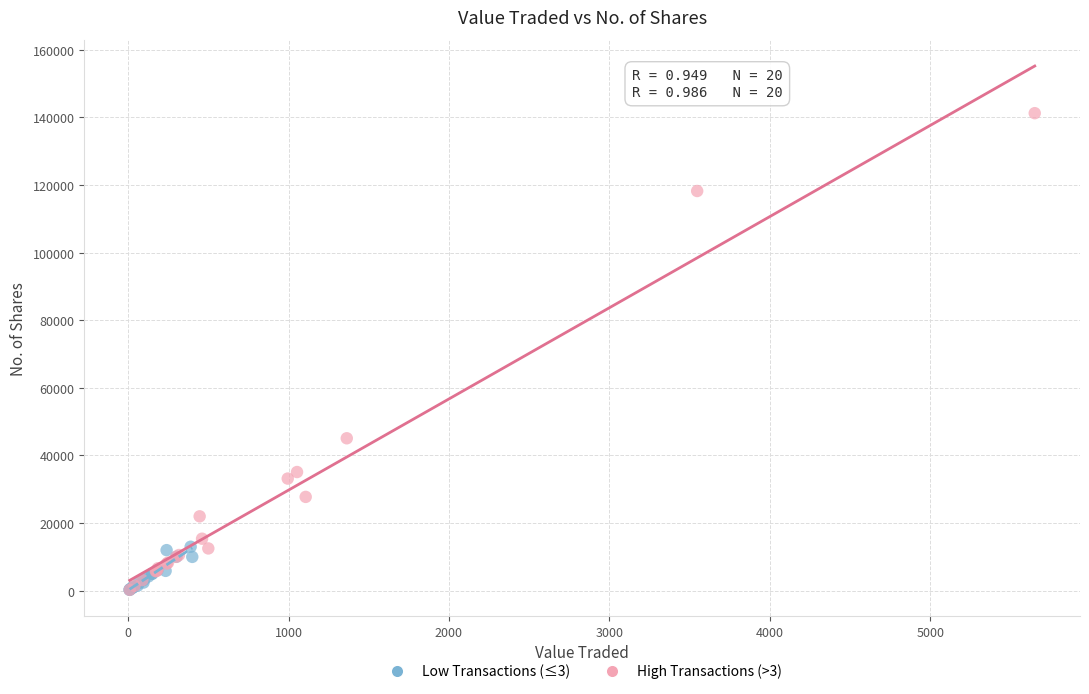

Which series reaches the maximum Y coordinate?

High Transactions (>3)